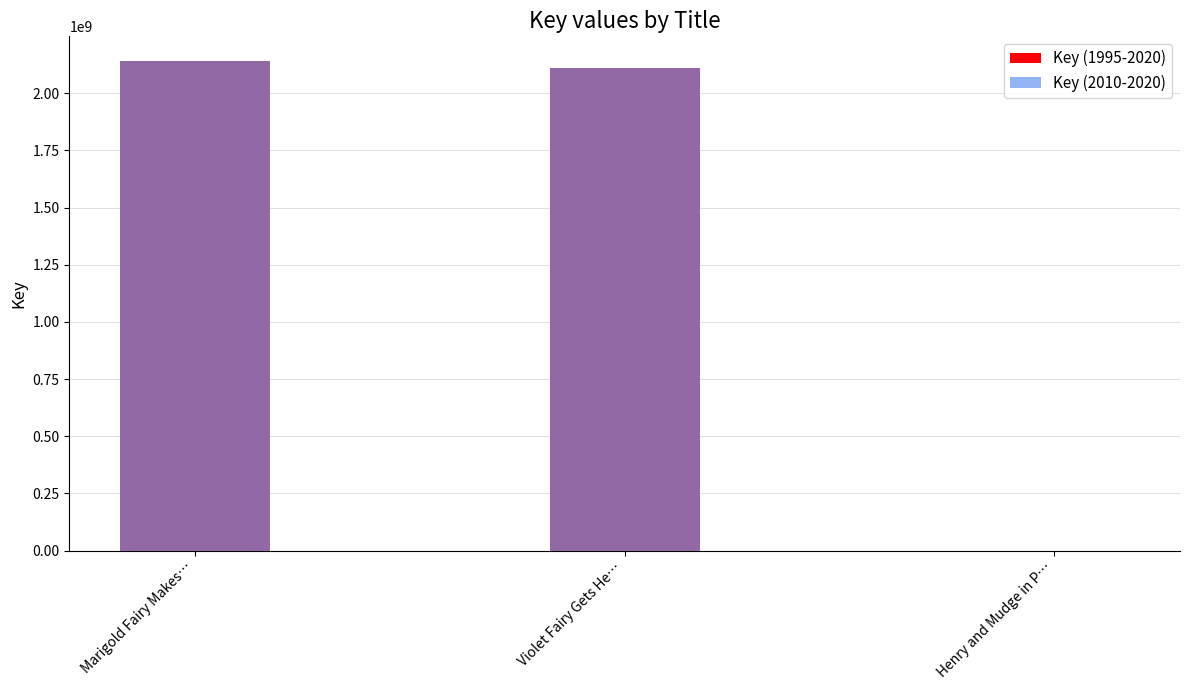

Count the number of categories in the chart.

3